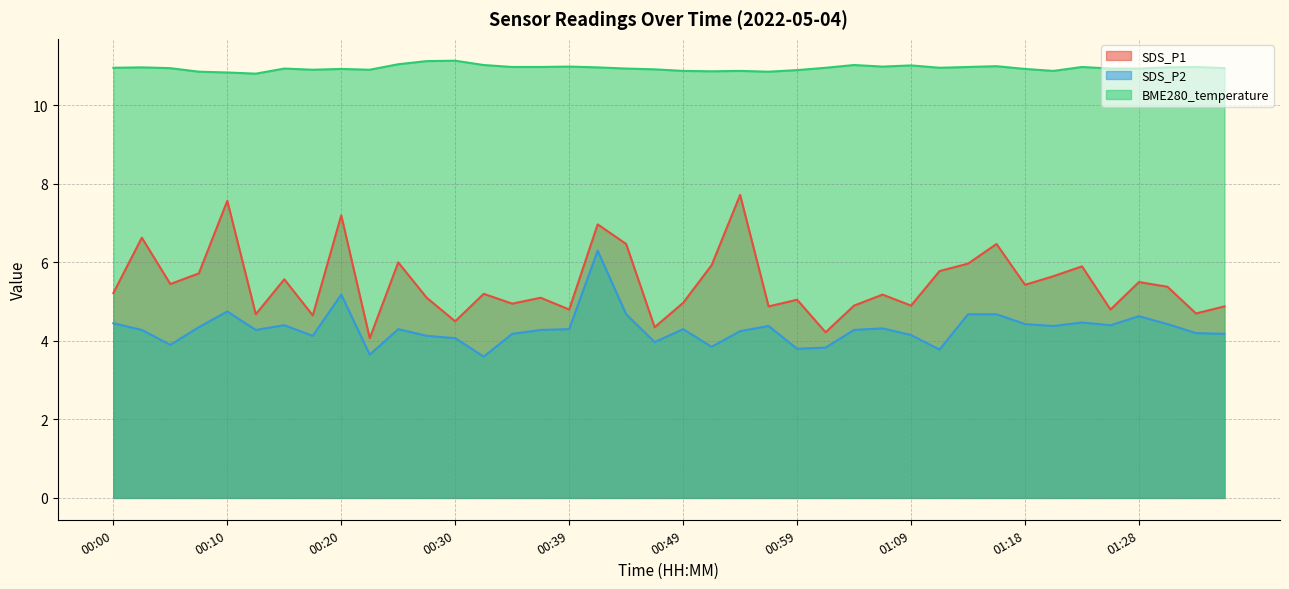

The value of SDS_P1 at 01:18 is 8.3. True or false?

False